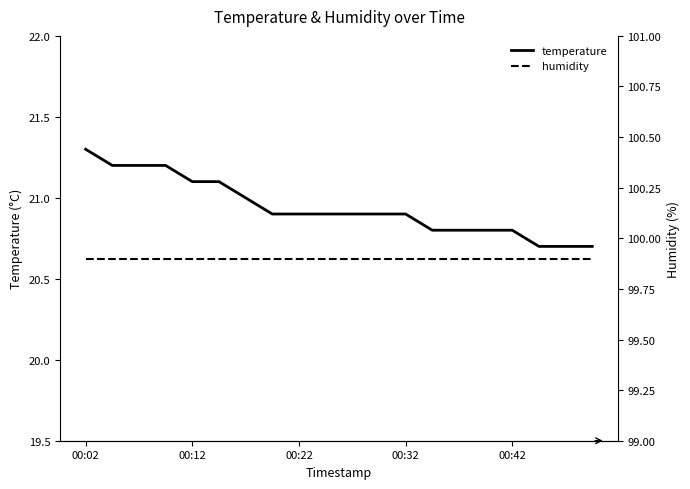

What are all the series names shown in the legend?

temperature, humidity